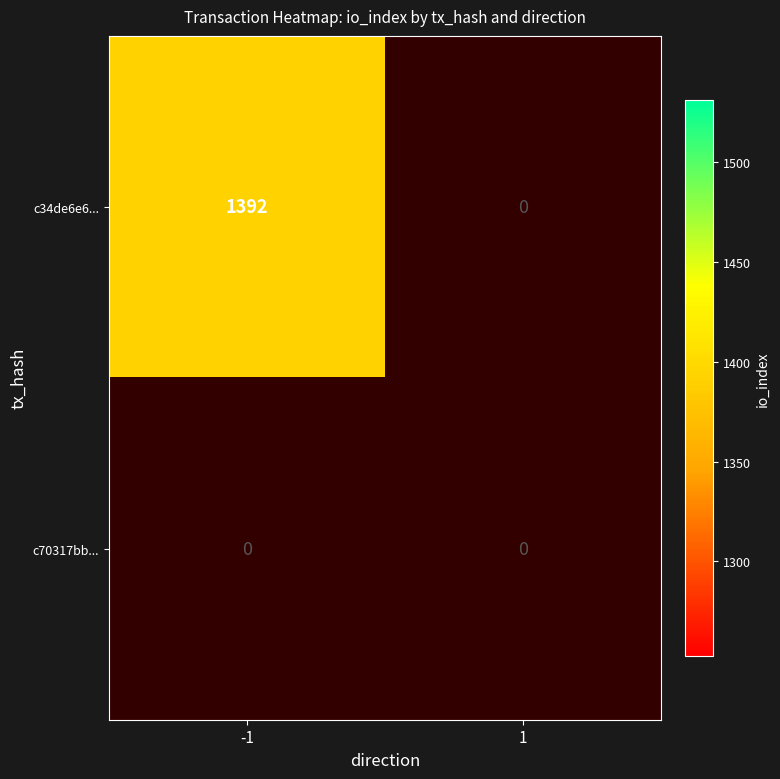

True or false: c34de6e6... has a value of 1392 at -1.

True